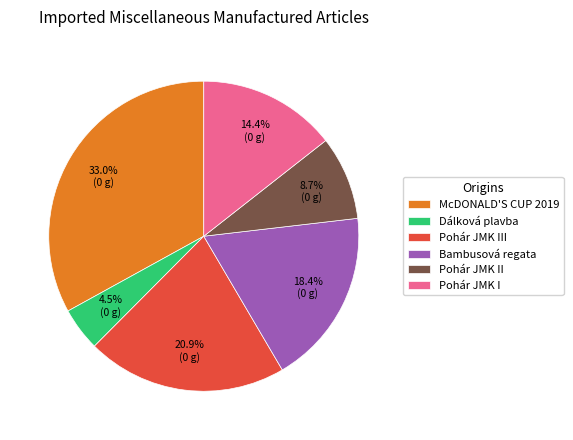

What is the ratio of the value at McDONALD'S CUP 2019 to the value at Dálková plavba?

7.3